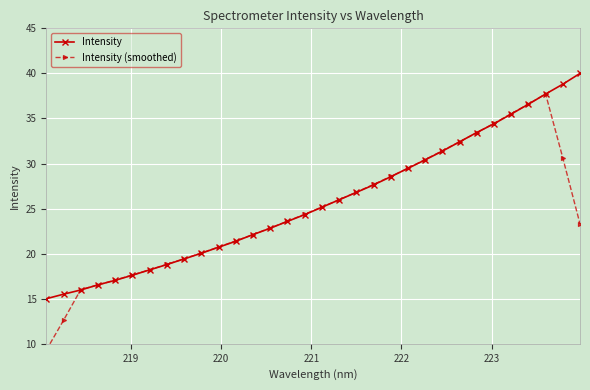

List the series in order of their peak value, highest first.

Intensity, Intensity (smoothed)